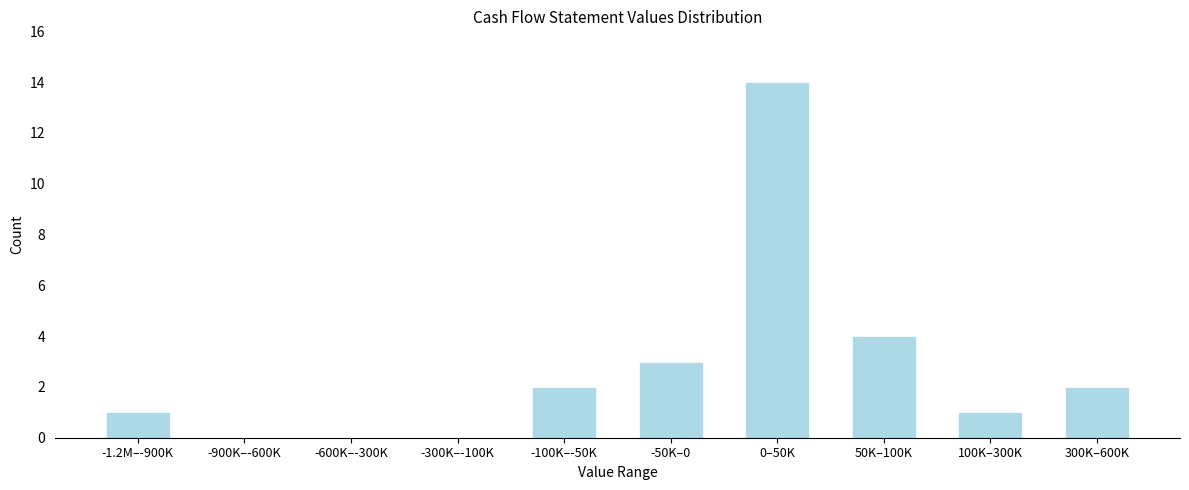

Reading left to right, list all the values displayed in this chart.

-1.2M–-900K=1	-900K–-600K=0	-600K–-300K=0	-300K–-100K=0	-100K–-50K=2	-50K–0=3	0–50K=14	50K–100K=4	100K–300K=1	300K–600K=2